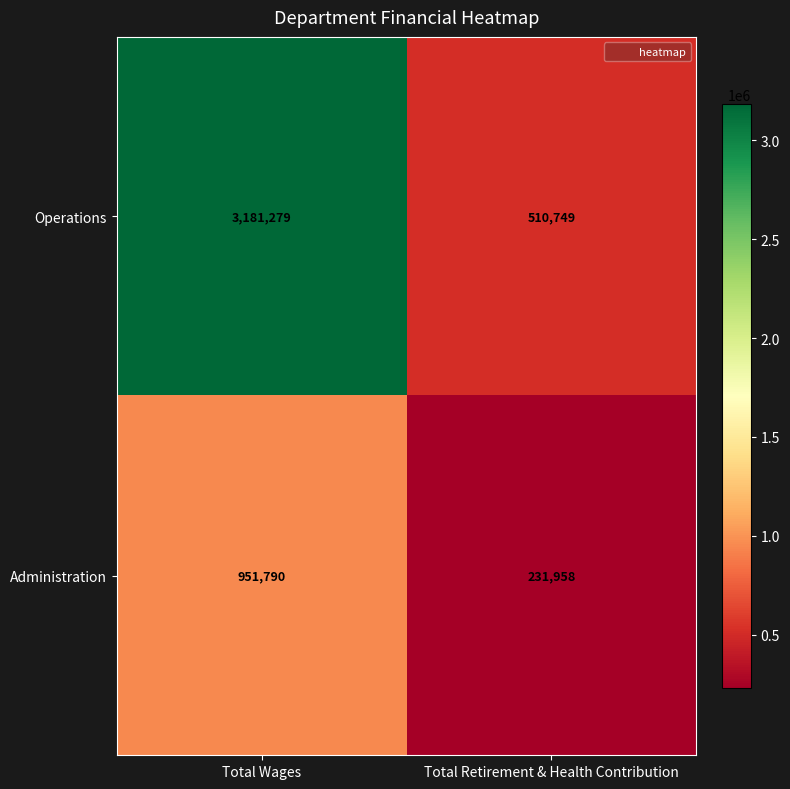

Reading right to left, extract all data points from this chart.

Operations: Total Retirement & Health Contribution=510749	Total Wages=3181279
Administration: Total Retirement & Health Contribution=231958	Total Wages=951790